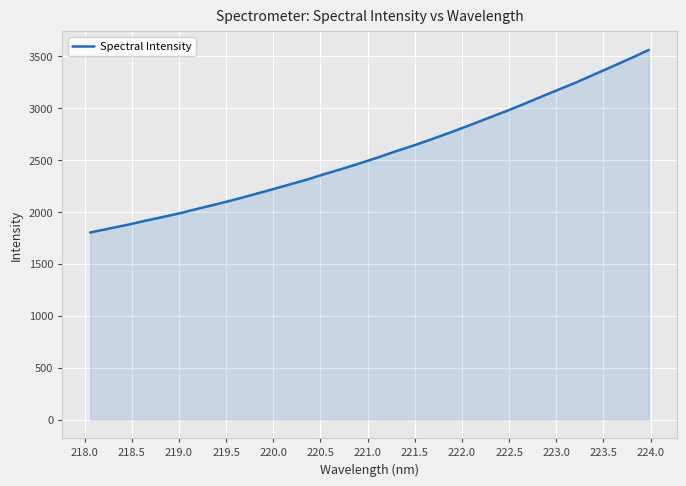

What is the smallest value displayed?

1801.1